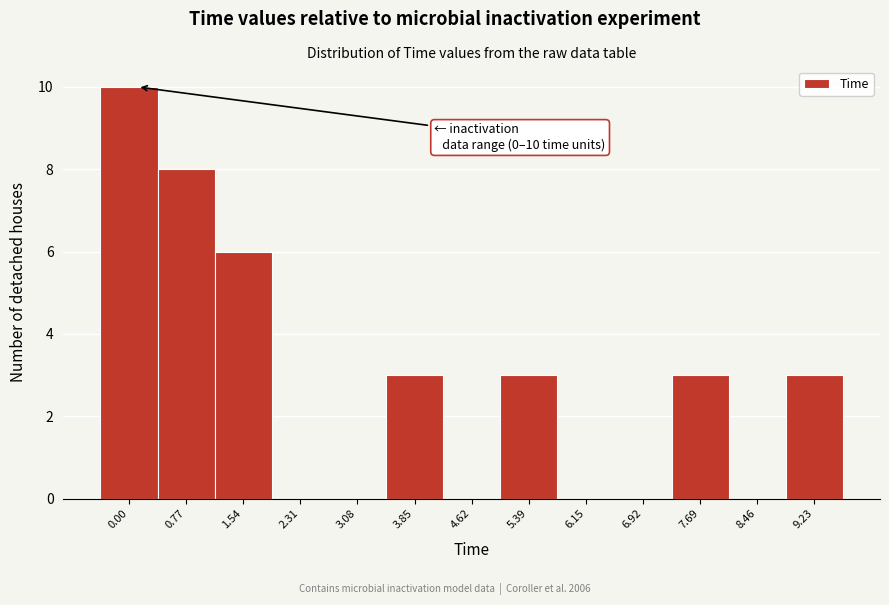

Reading left to right, list all the values displayed in this chart.

0.00=10	0.77=8	1.54=6	2.31=0	3.08=0	3.85=3	4.62=0	5.39=3	6.15=0	6.92=0	7.69=3	8.46=0	9.23=3